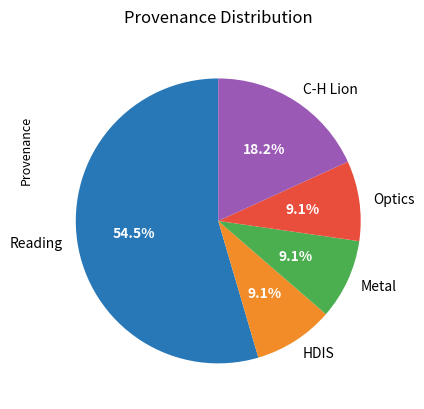

To the nearest percent, what is the average slice percentage?

20%